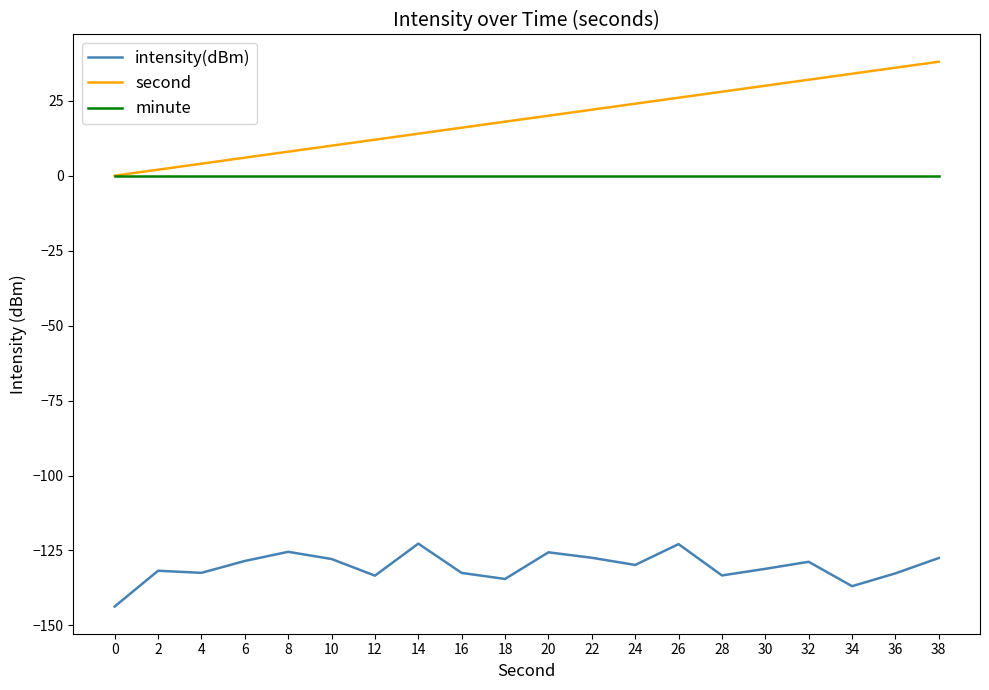

True or false: minute and intensity(dBm) cross at least once.

False